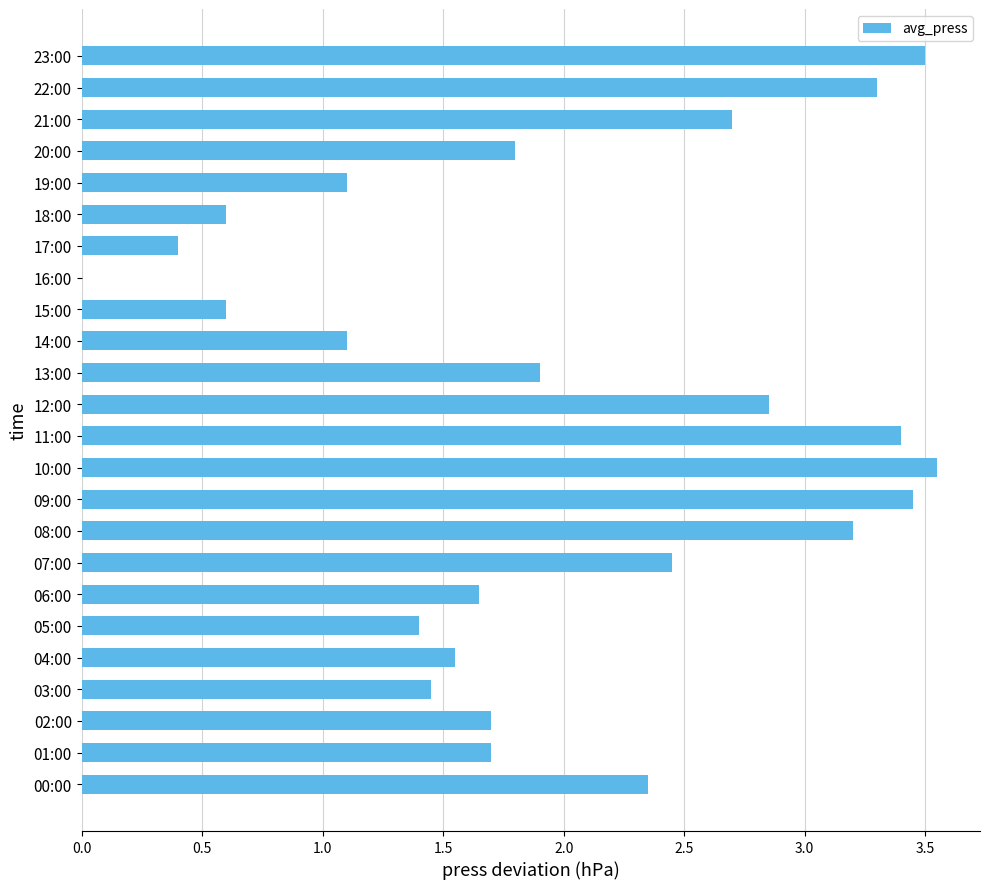

What is the change in value from 02:00 to 17:00?

-1.3